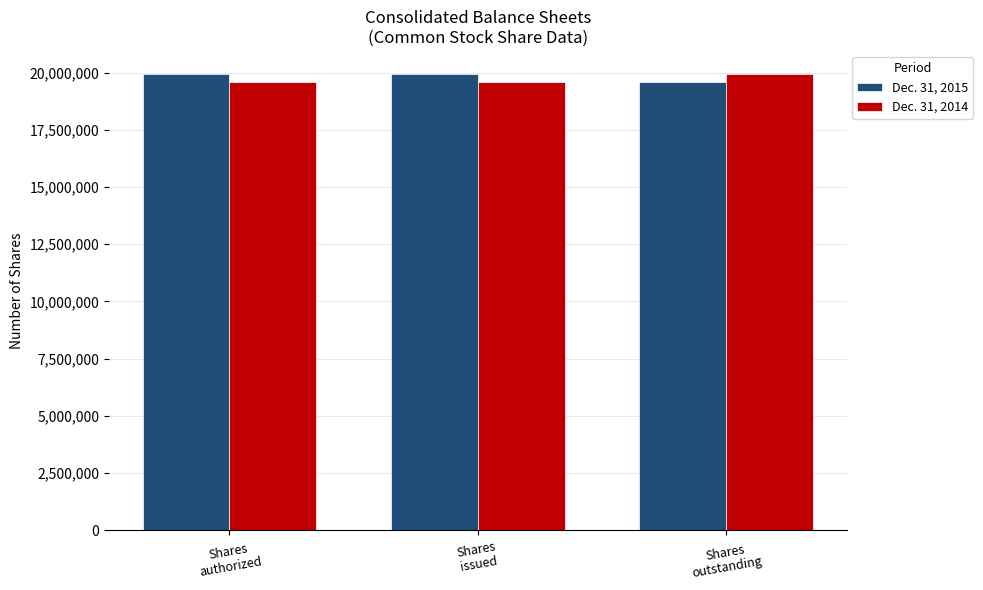

True or false: Dec. 31, 2015 has a value of 19949012 at Shares
authorized.

True